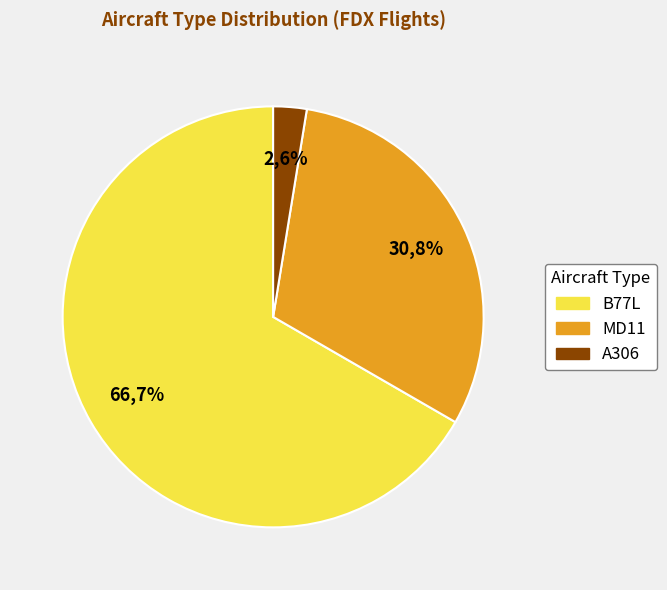

Is there a majority slice in this chart?

Yes